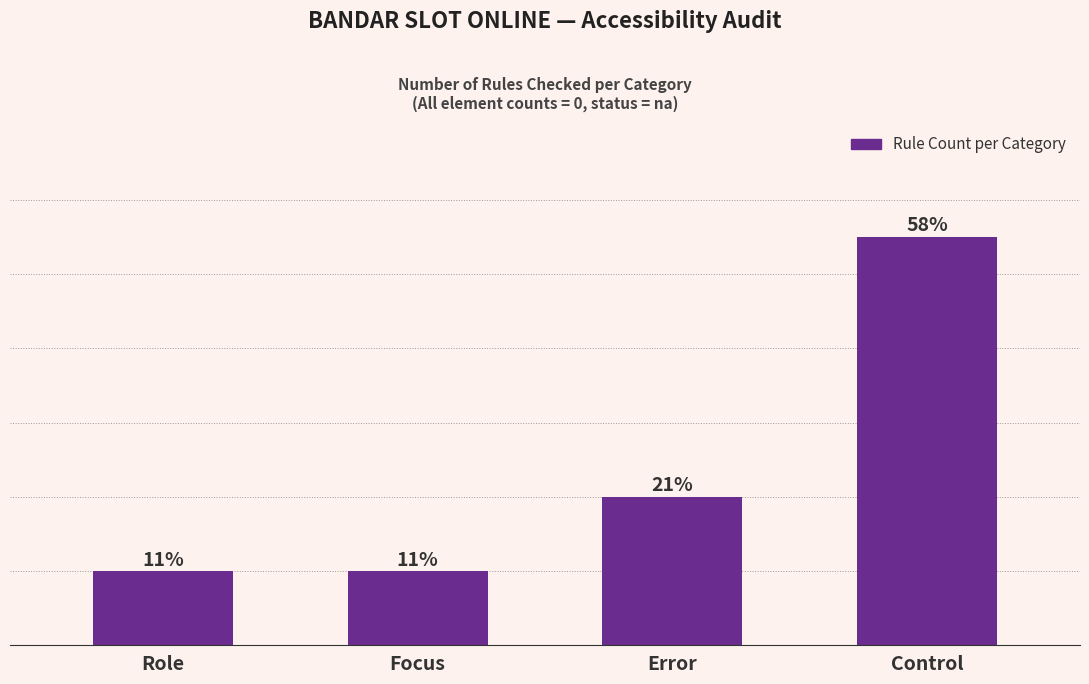

What is the label of the 1st bar from the left?

Role